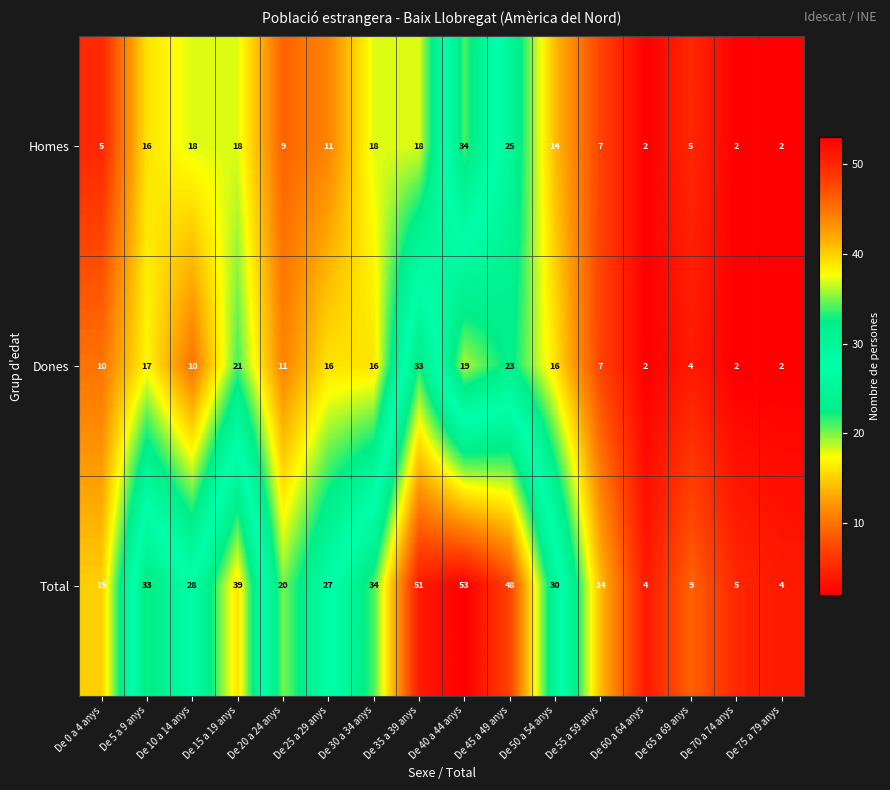

At De 10 a 14 anys, list the series in order from largest to smallest.

Total, Homes, Dones